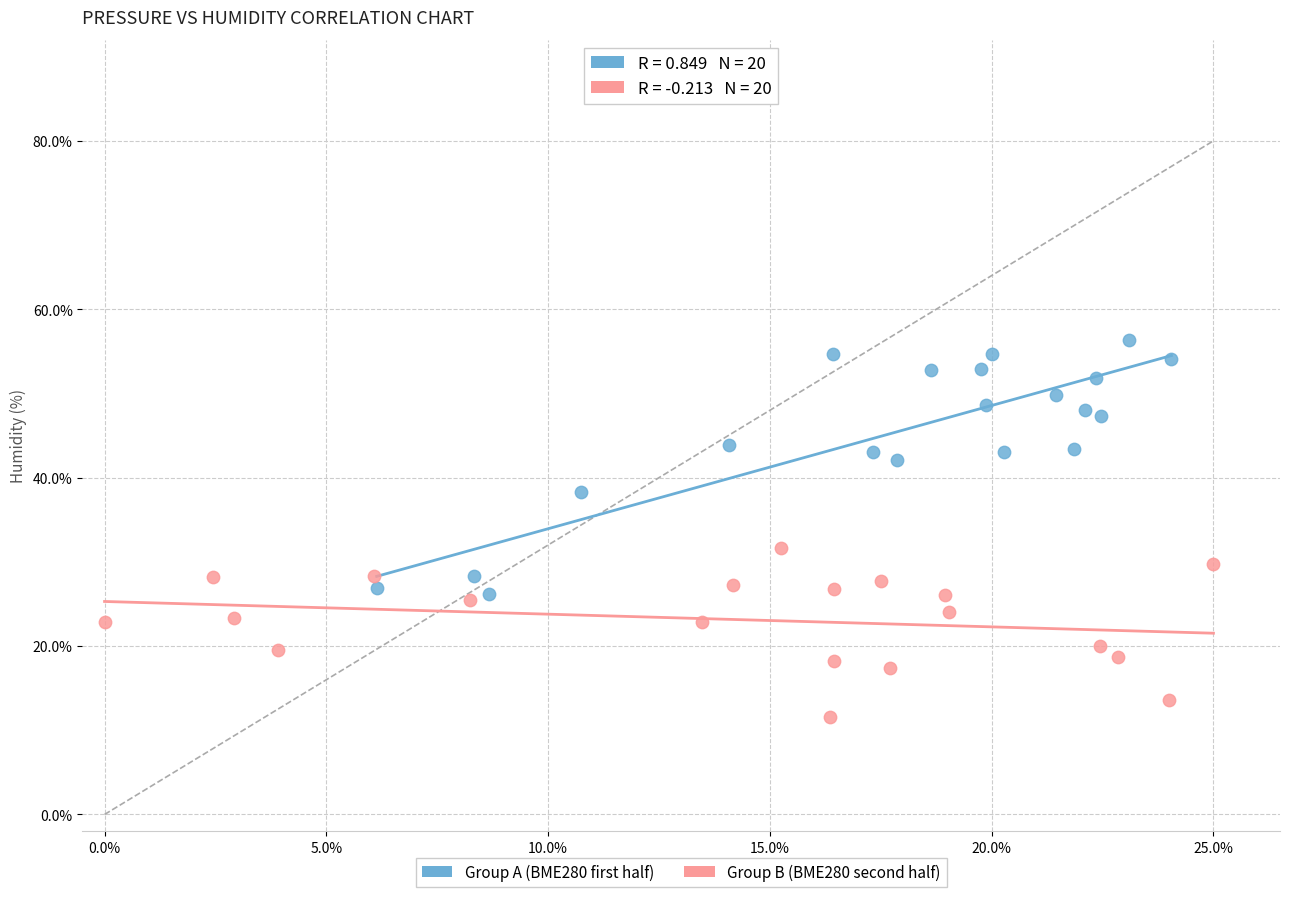

Which series has the widest spread of Y values?

Group A (BME280 first half)